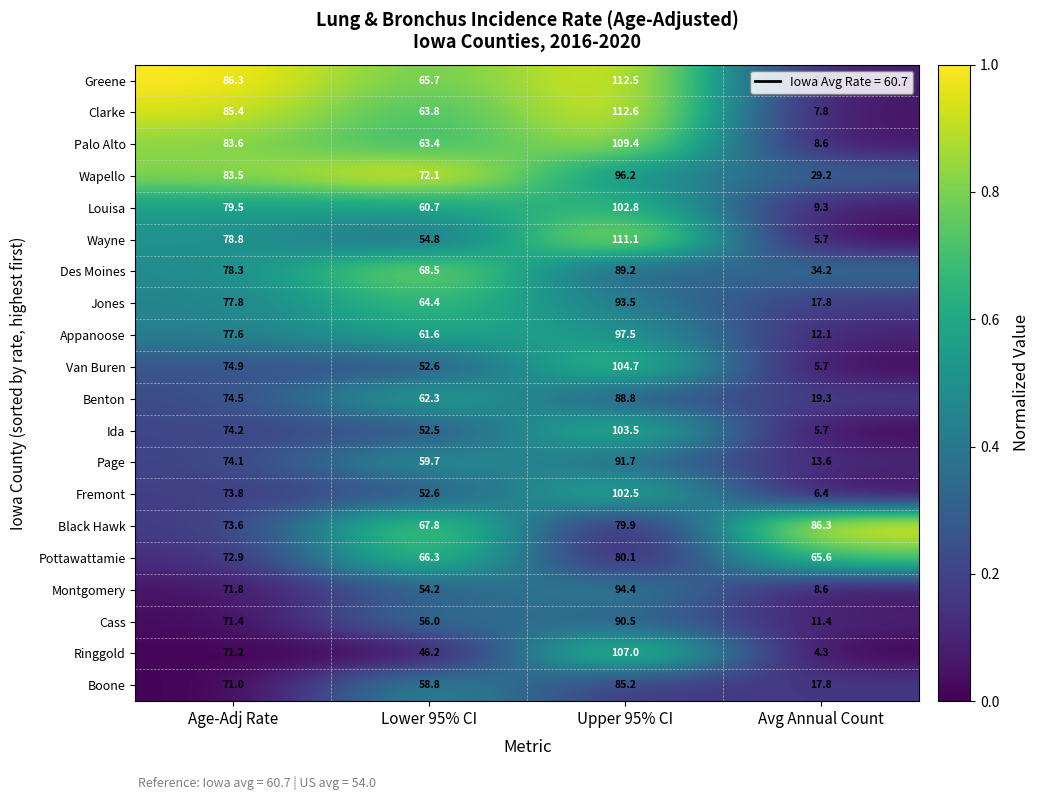

Which series has the largest total across all categories?

Black Hawk